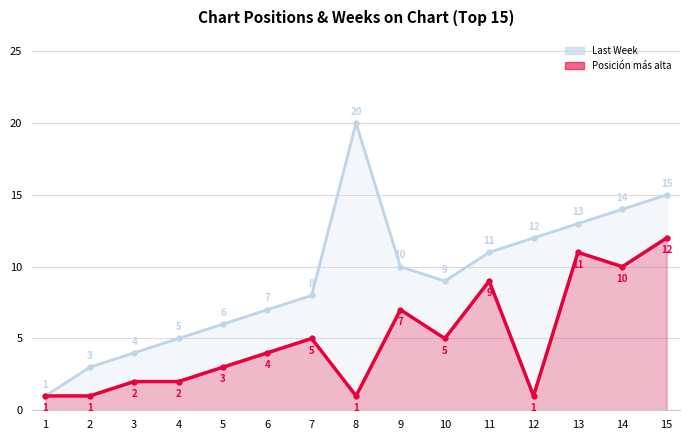

True or false: Last Week and Posición más alta cross at least once.

False